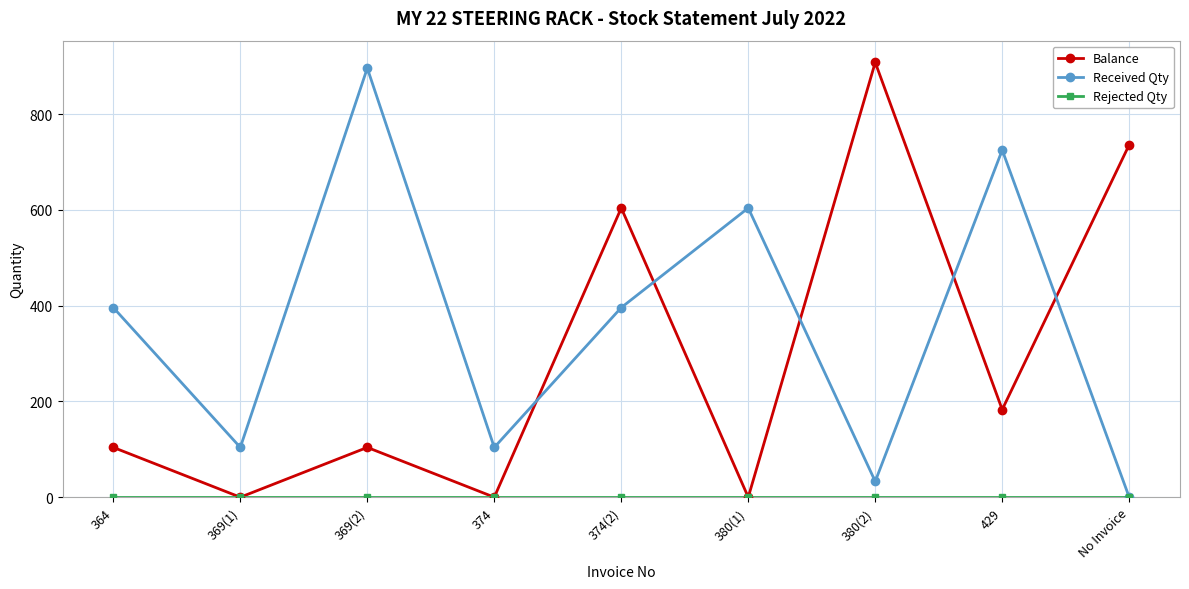

Between which two adjacent categories do Received Qty and Balance first intersect?

374 and 374(2)